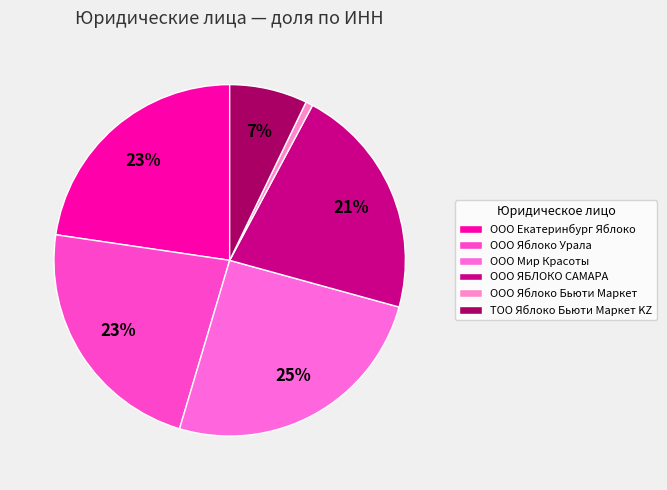

Is it true that ООО Яблоко Урала is 14% of the pie?

False